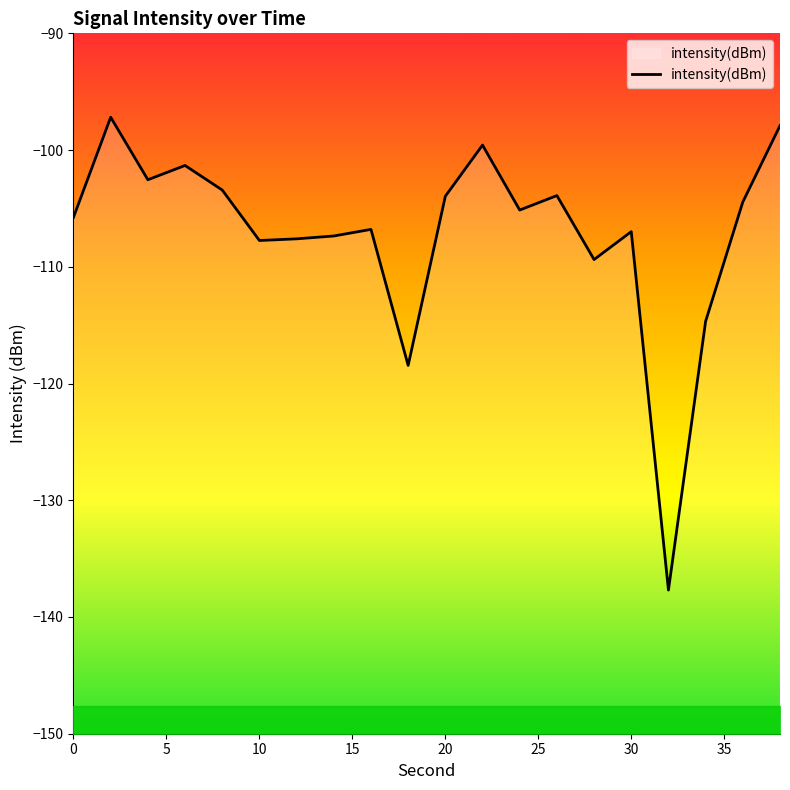

What is the minimum value for intensity(dBm)?

-137.7